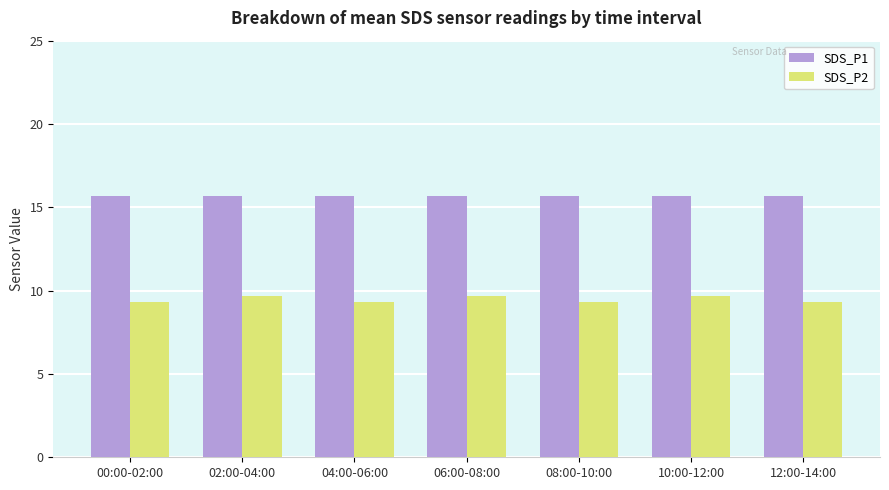

Is it true that SDS_P2 equals 16.4 at 08:00-10:00?

False